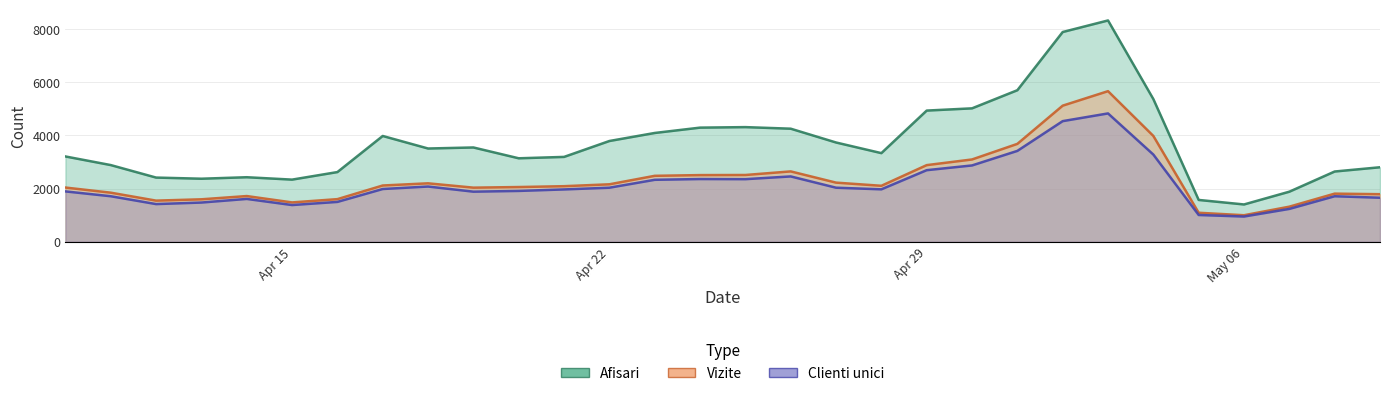

What is the label of the 25th point from the left?

2024.5.4